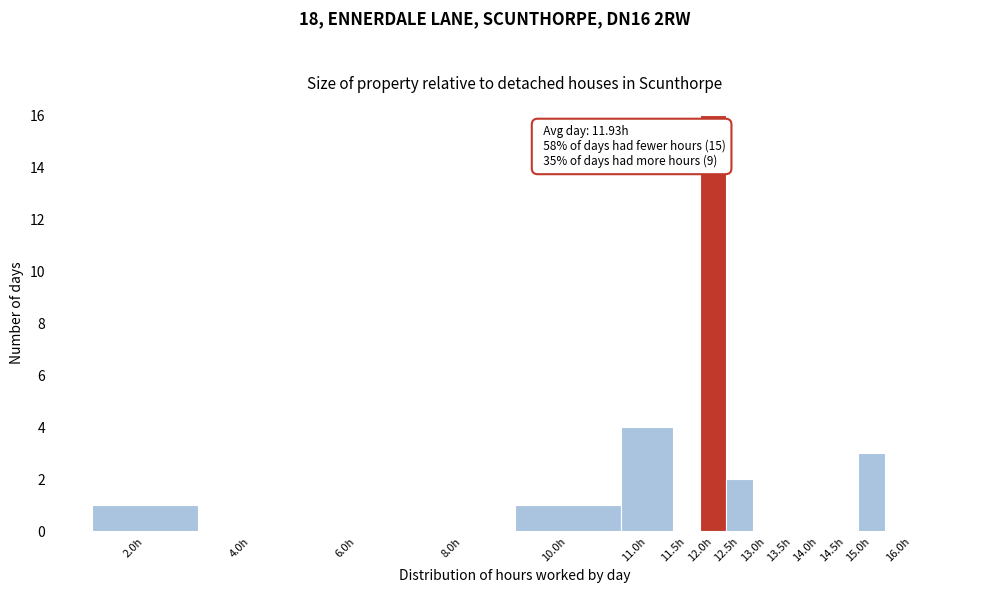

Reading left to right, what are all the values shown in this chart?

2.0h=1	4.0h=0	6.0h=0	8.0h=0	10.0h=1	11.0h=4	11.5h=0	12.0h=16	12.5h=2	13.0h=0	13.5h=0	14.0h=0	14.5h=0	15.0h=3	16.0h=0